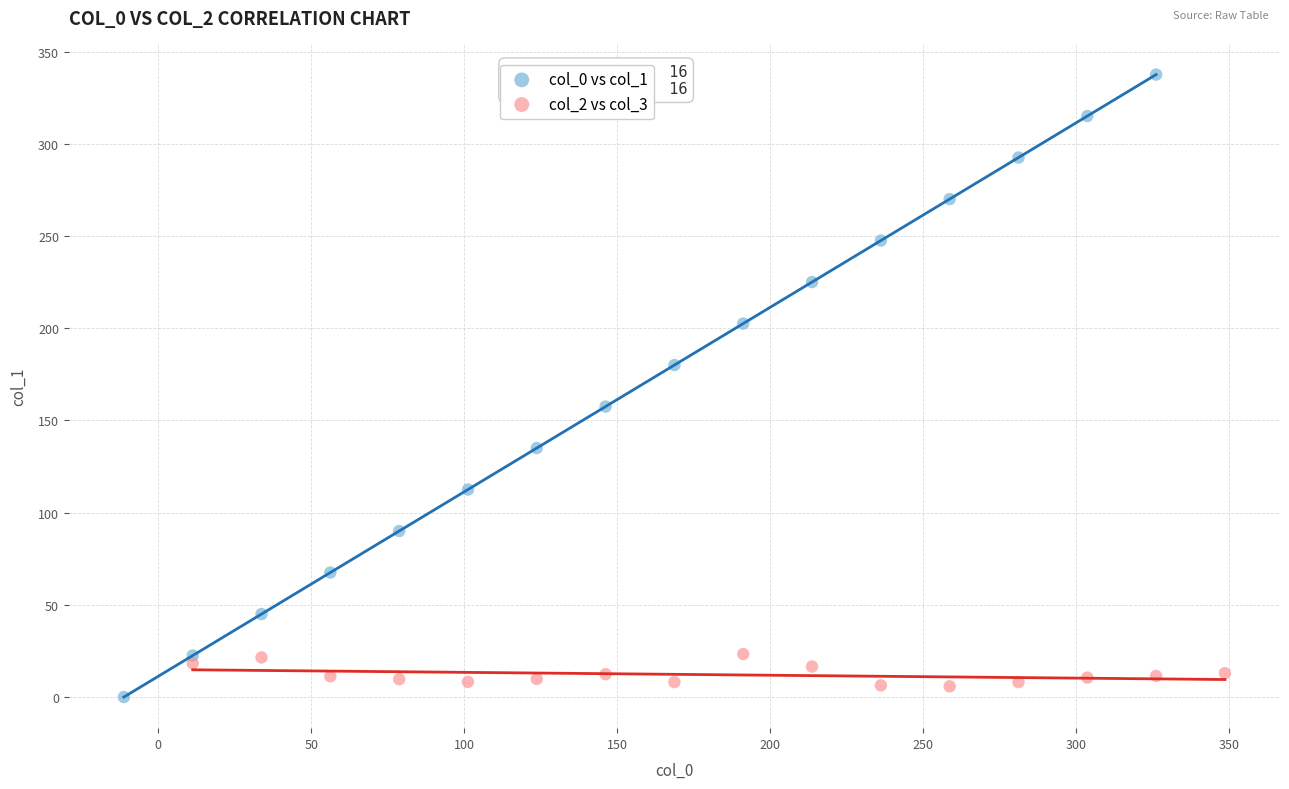

Which series has the largest Y range (max minus min)?

col_0 vs col_1